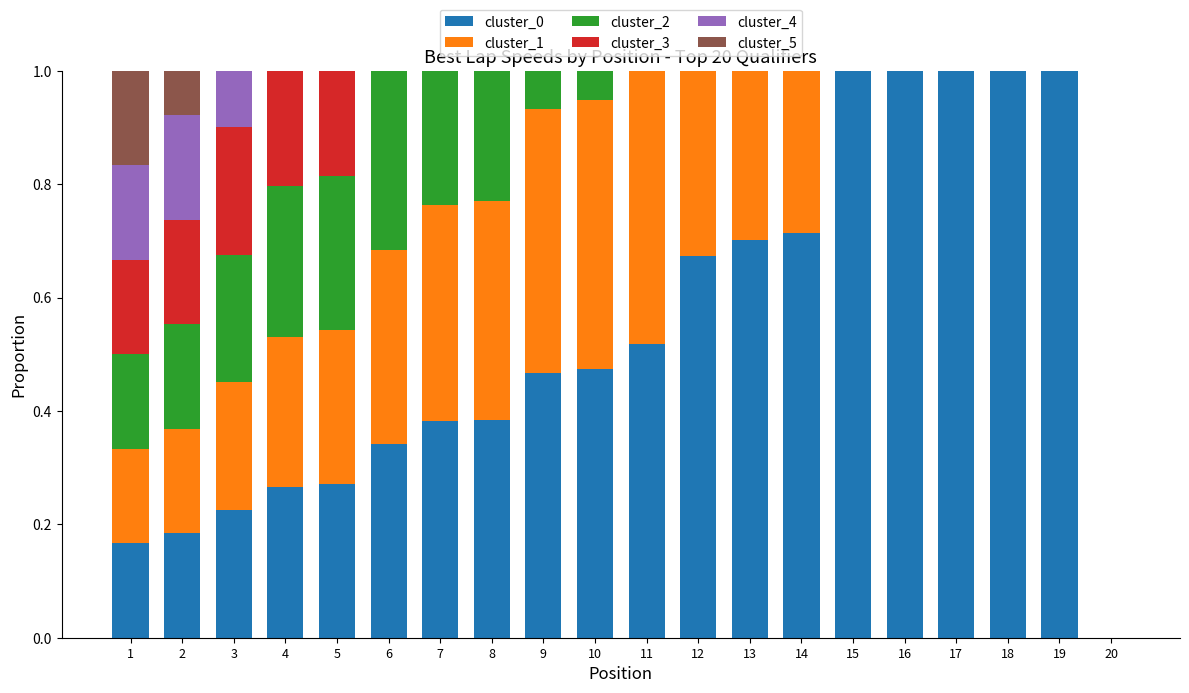

What is the total value across all series at 19?

1.0